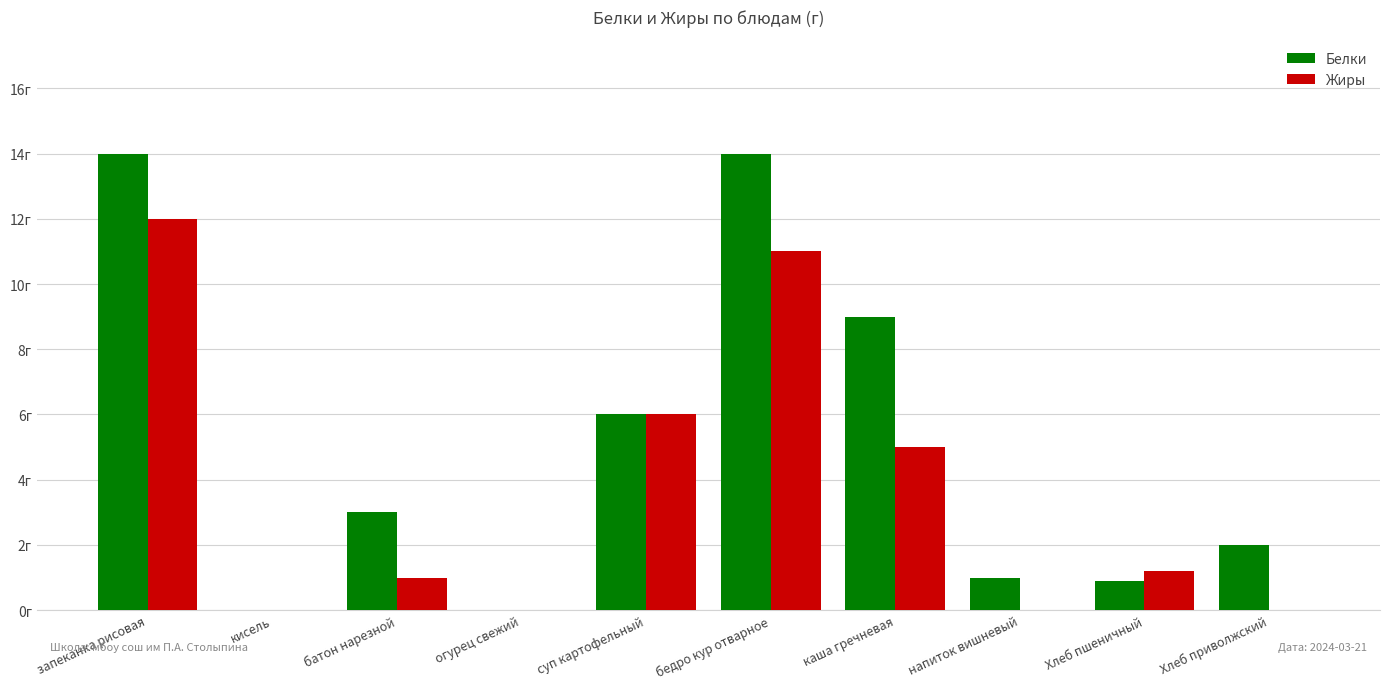

True or false: Белки has a value of 0.0 at кисель.

True